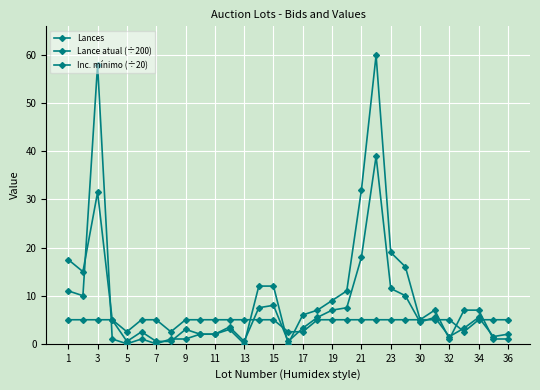

Is this an area chart (filled region under the line)?

No